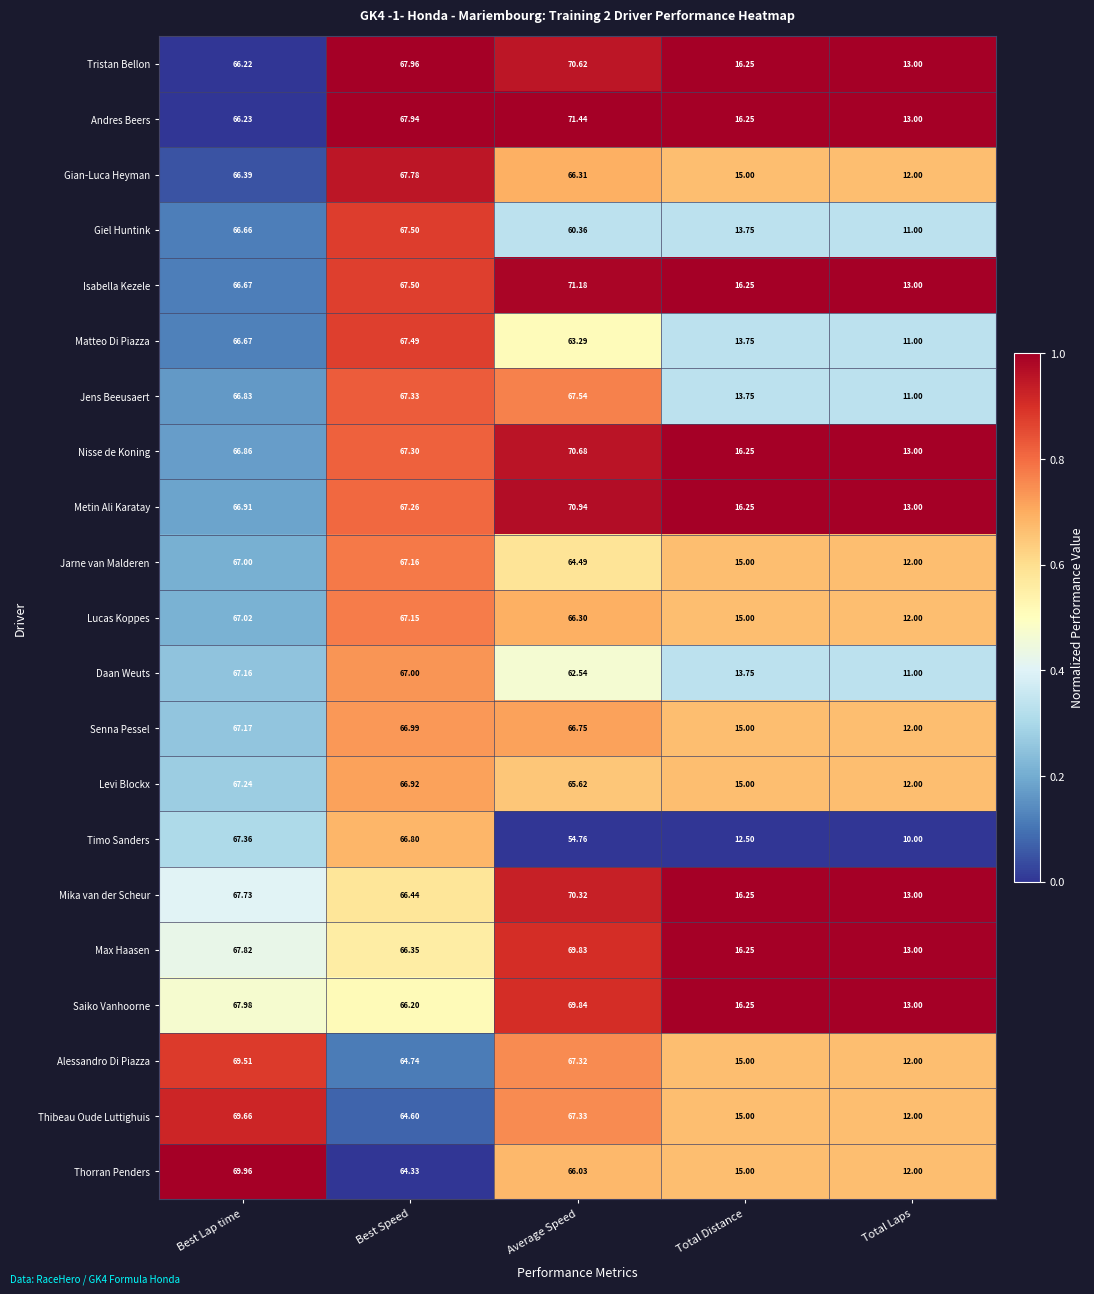

Rank the categories by Alessandro Di Piazza value from highest to lowest.

Best Lap time, Average Speed, Best Speed, Total Distance, Total Laps